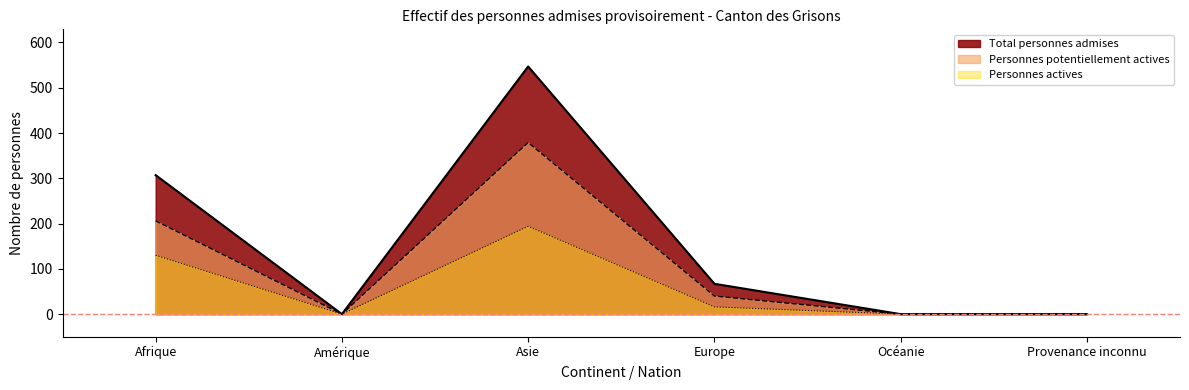

Which has a higher value, Océanie or Europe?

Europe